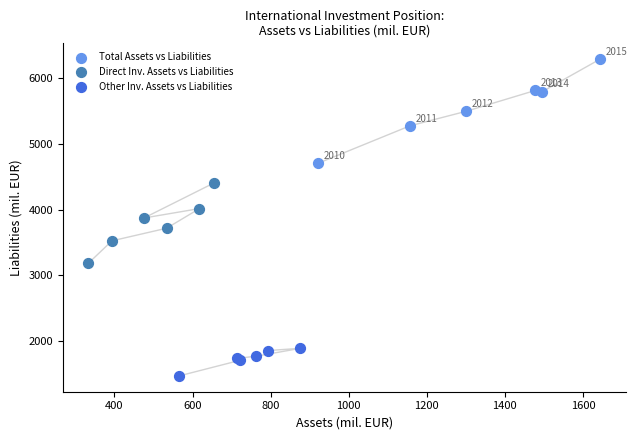

Which series contains the highest Y value?

Total Assets vs Liabilities